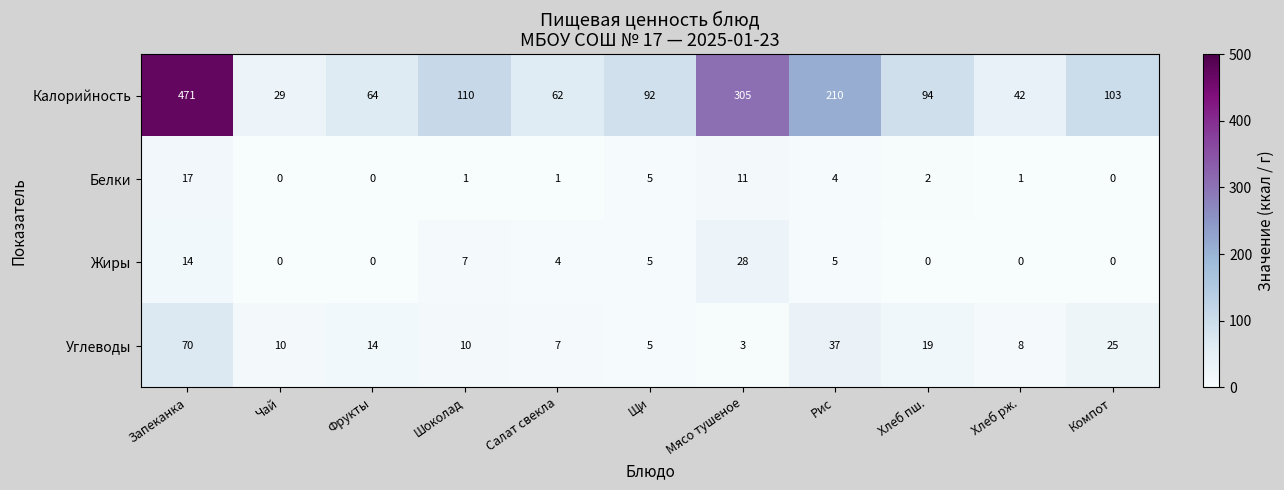

Where does the Калорийность series first go above 94?

Запеканка